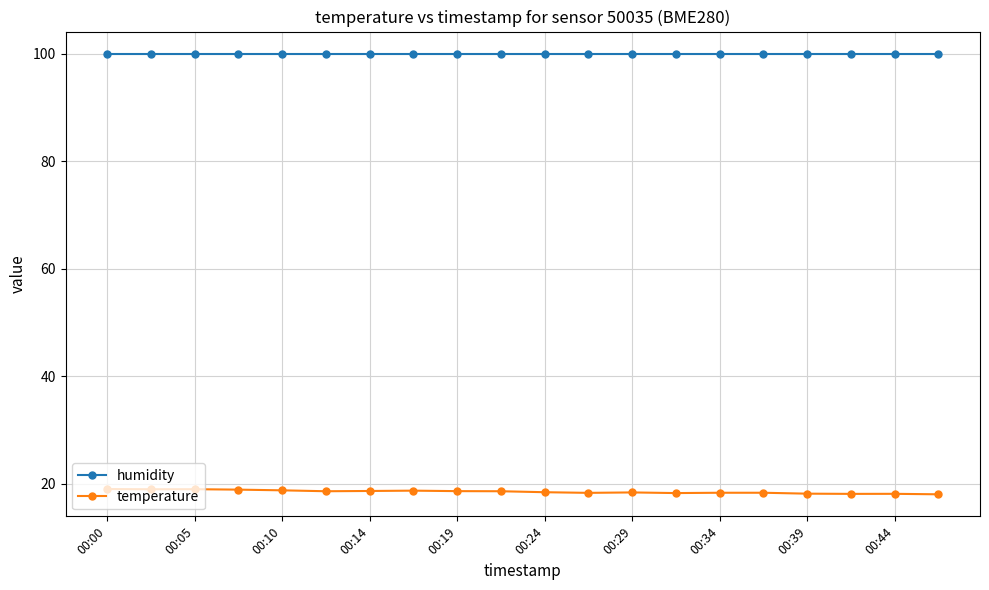

True or false: temperature and humidity cross at least once.

False